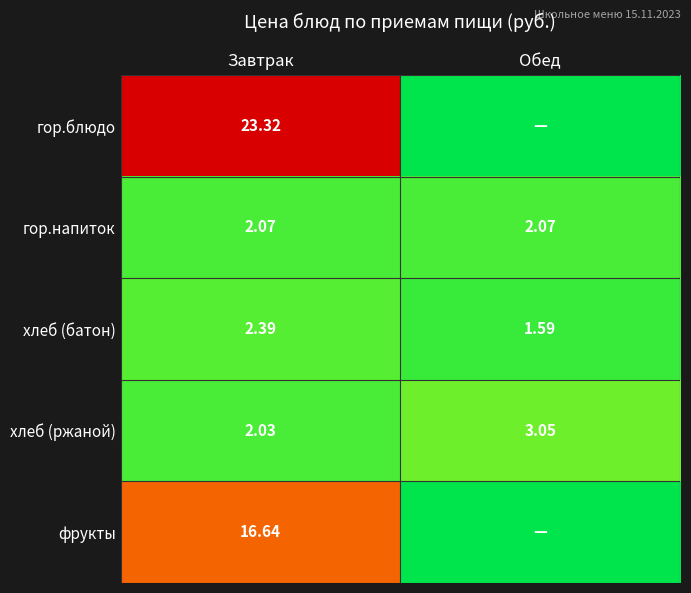

What is the total value across all series at Обед?

6.7